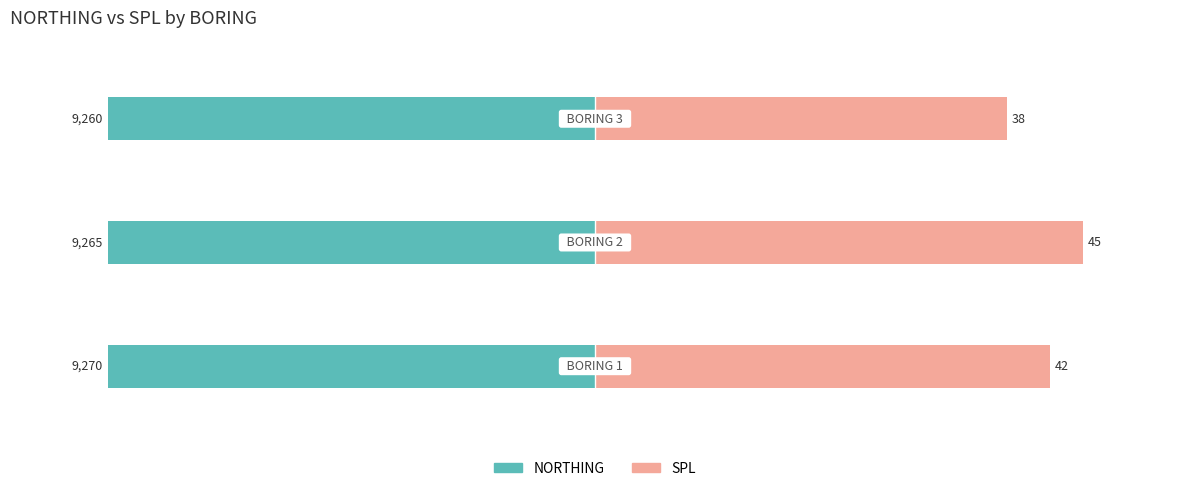

At which category is the sum across all series the highest?

1